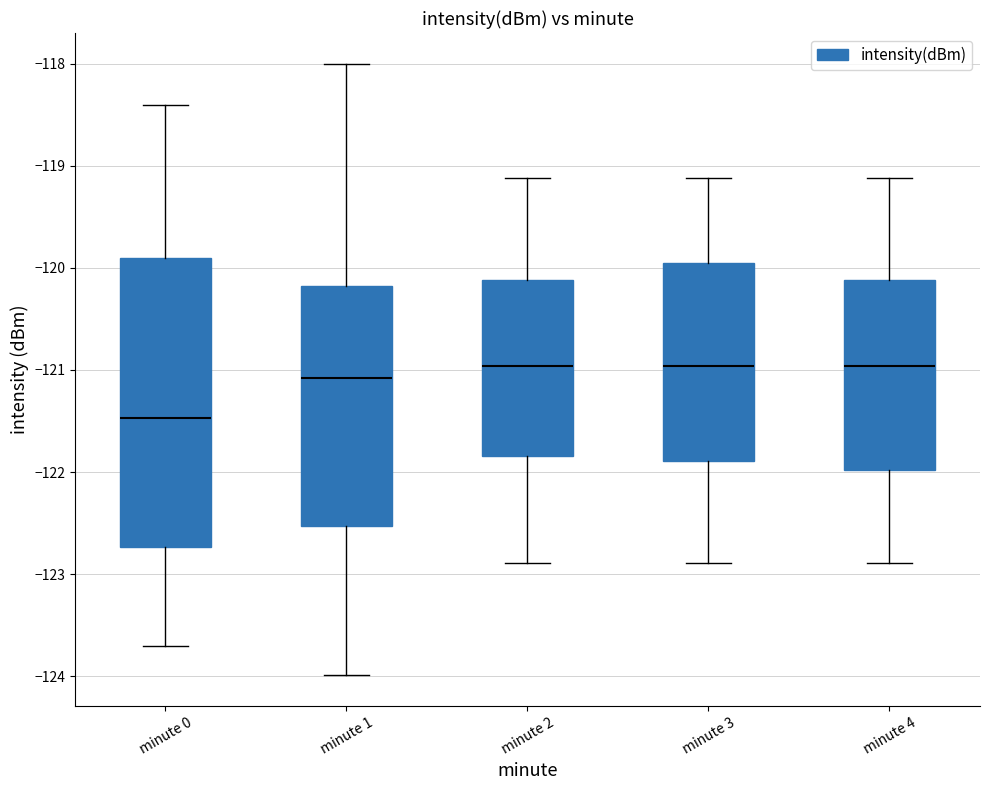

Comparing the boxes themselves (not the whiskers), which one is the tallest?

minute 0